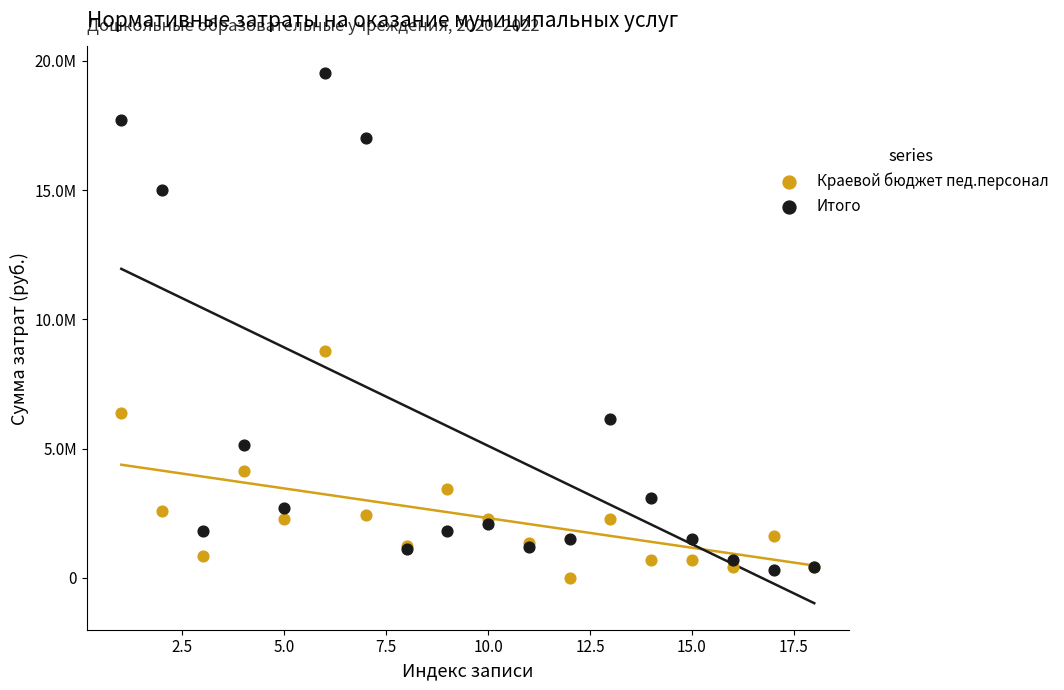

Which series contains the highest Y value?

Итого